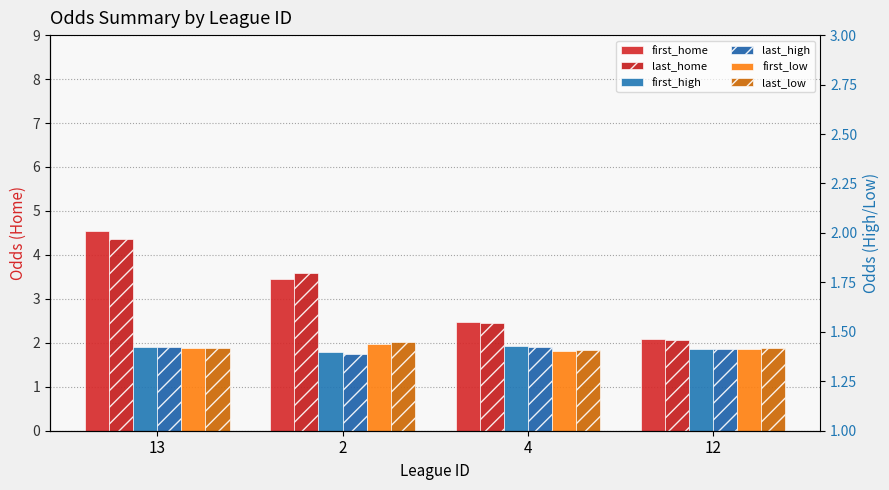

Read the first_low value at 12.

1.9